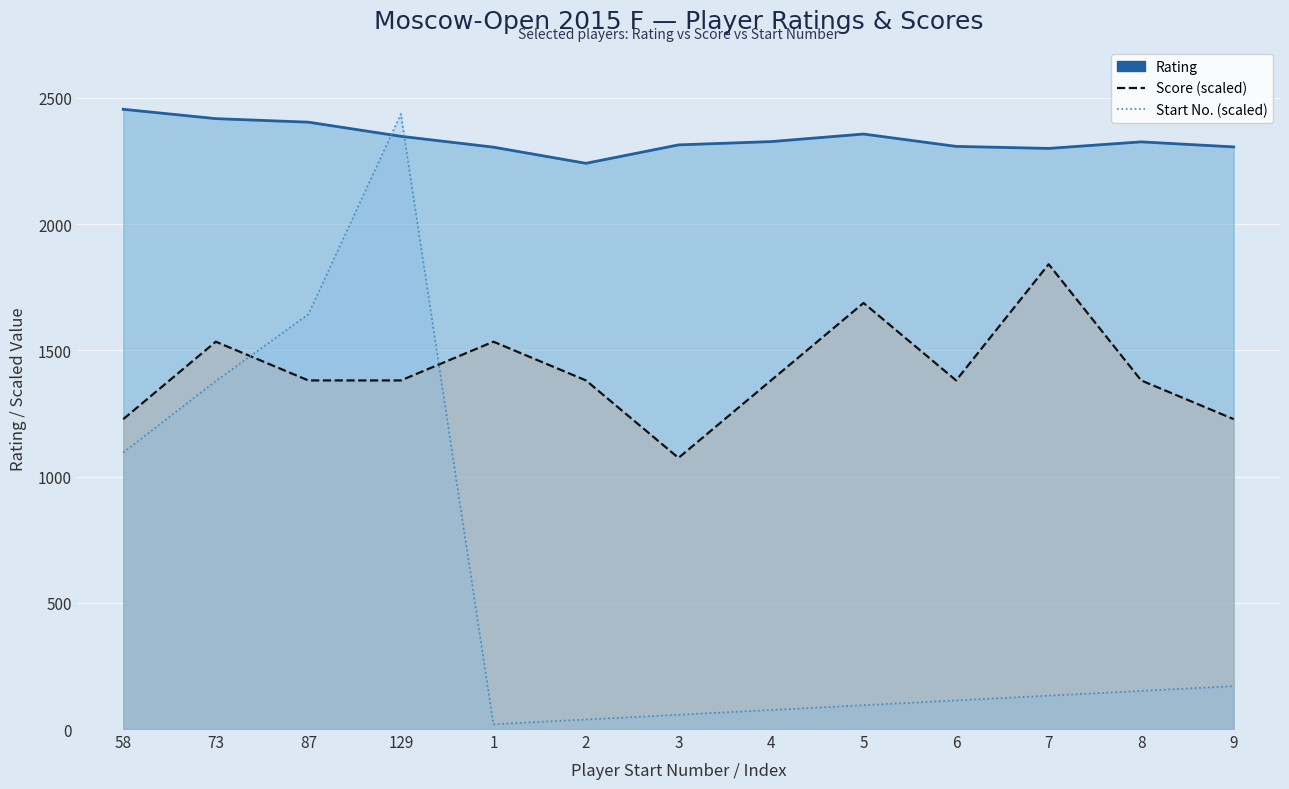

Where does the Start No. (scaled) series first go above 132?

58